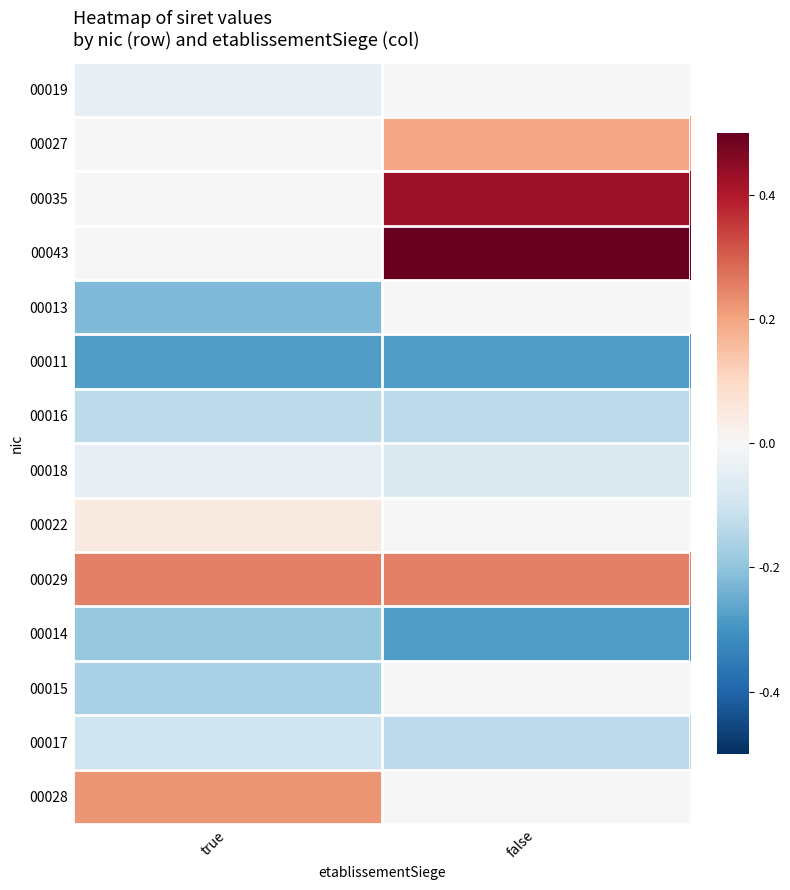

Reading right to left, list all the values displayed in this chart.

00019: false=0.0	true=-0.0
00027: false=0.2	true=0.0
00035: false=0.4	true=0.0
00043: false=0.7	true=0.0
00013: false=0.0	true=-0.2
00011: false=-0.3	true=-0.3
00016: false=-0.1	true=-0.1
00018: false=-0.1	true=-0.0
00022: false=0.0	true=0.0
00029: false=0.3	true=0.3
00014: false=-0.3	true=-0.2
00015: false=0.0	true=-0.2
00017: false=-0.1	true=-0.1
00028: false=0.0	true=0.2